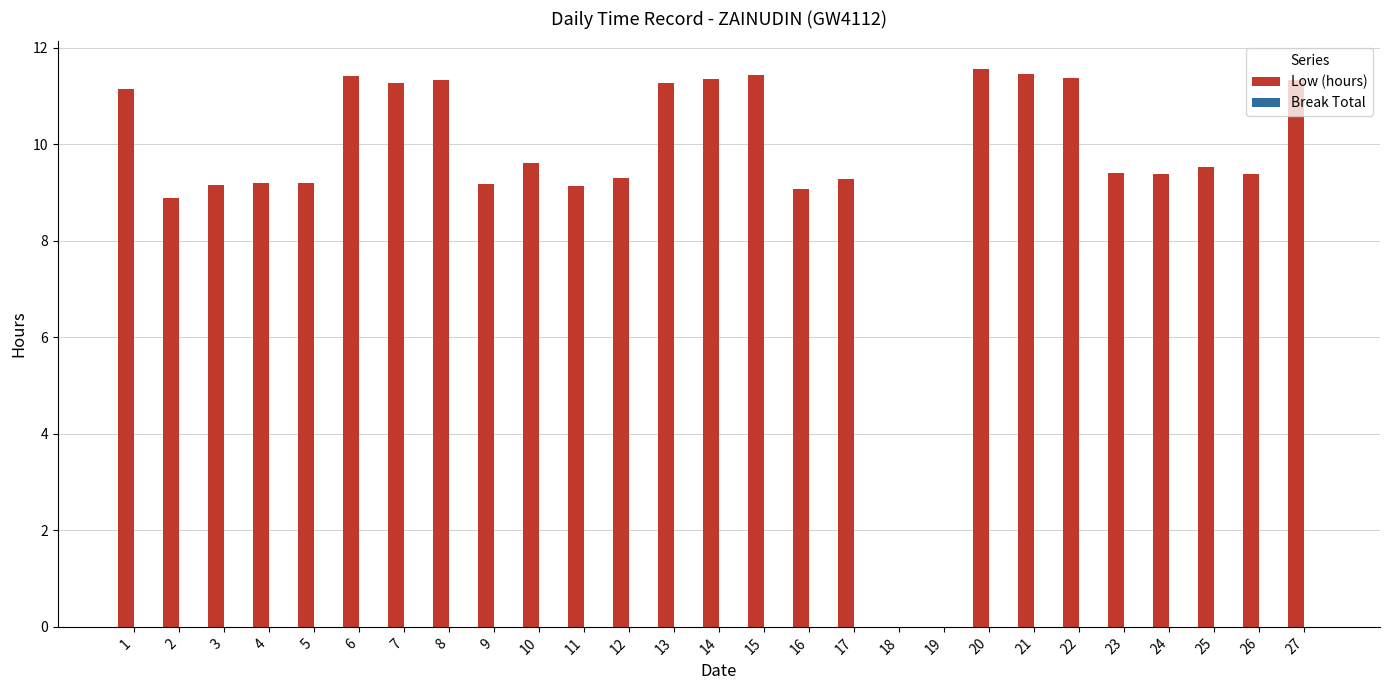

What is the ratio of the value at 4 to the value at 17?

1.0